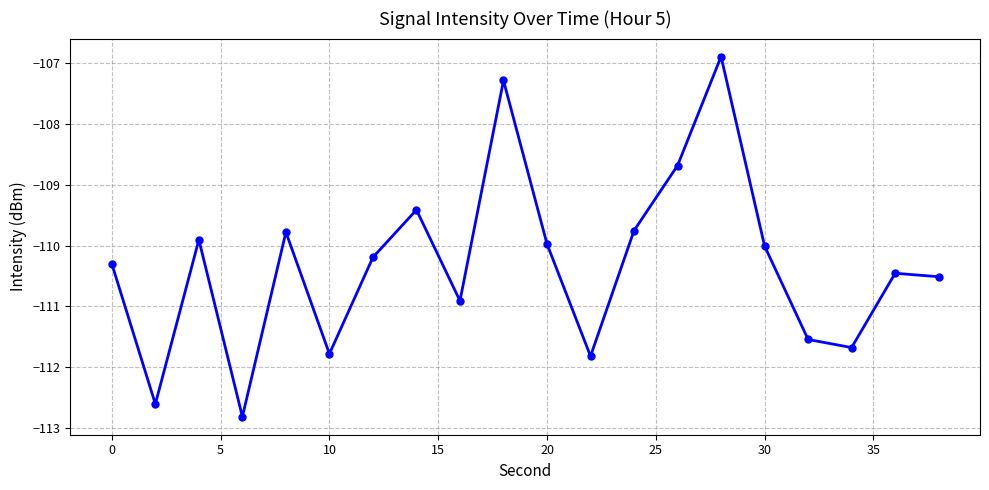

Does the chart display data point markers on the line(s)?

Yes